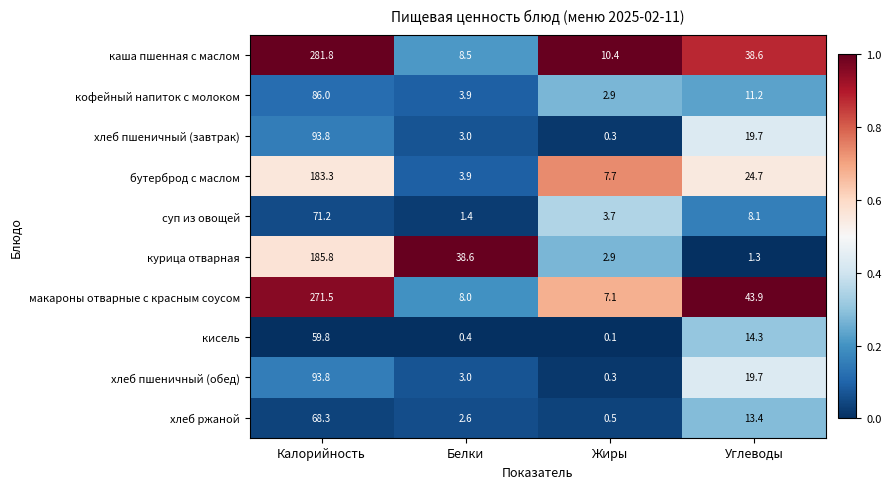

Is the value of кисель at Углеводы greater than the value of хлеб ржаной at Калорийность?

No